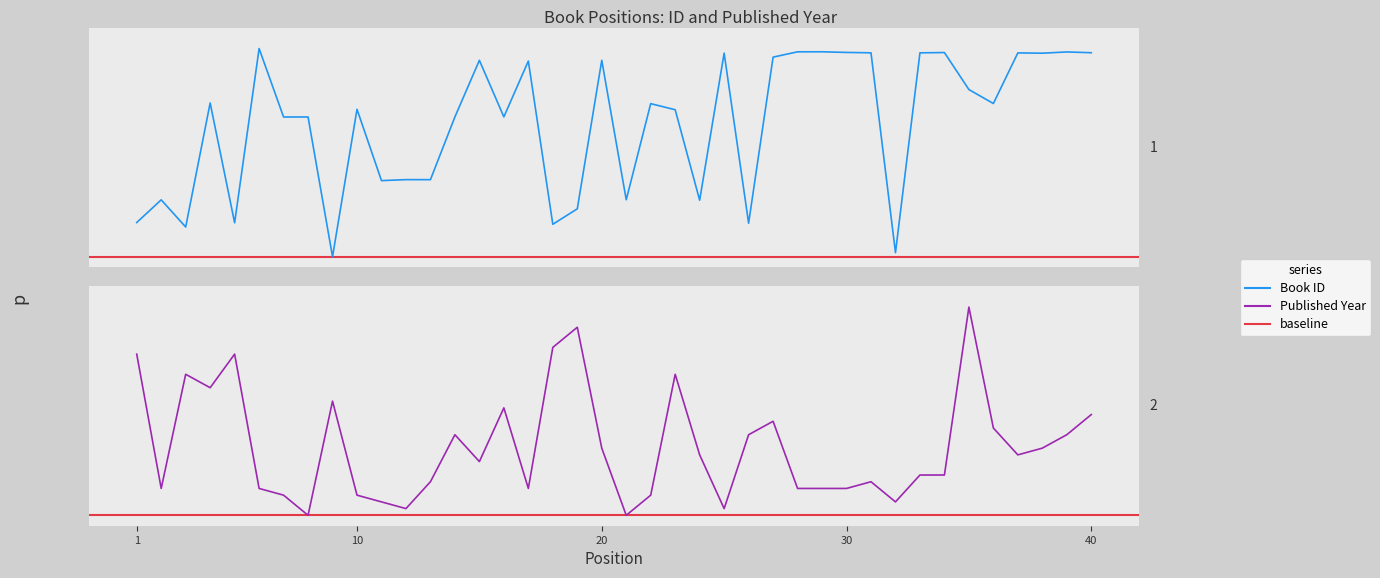

What is the difference between the second highest and second lowest values in the Book ID series?

1.0